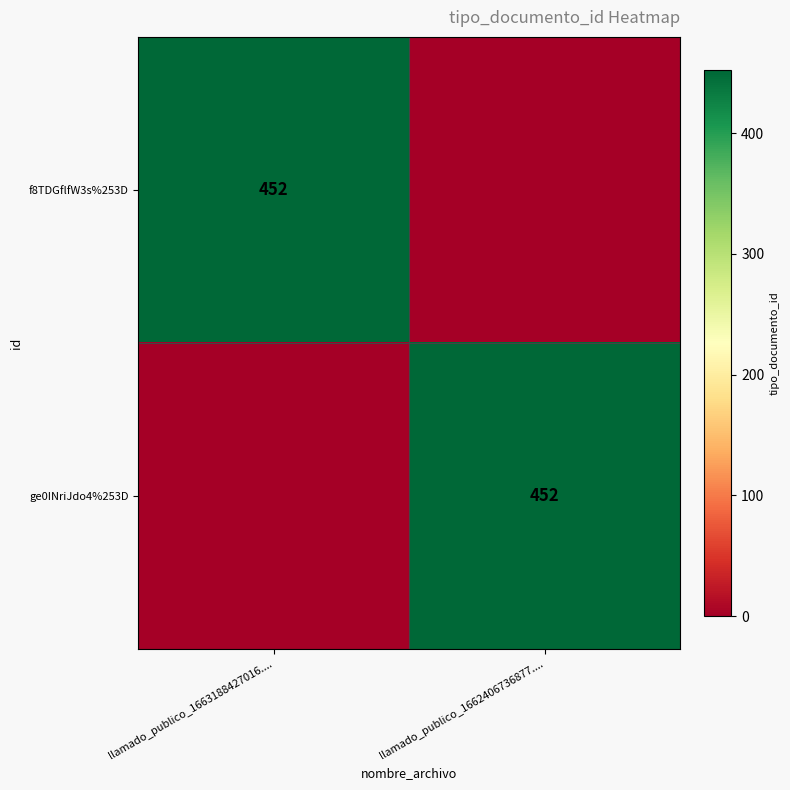

True or false: ge0INriJdo4%253D has a value of 227 at llamado_publico_1662406736877.....

False